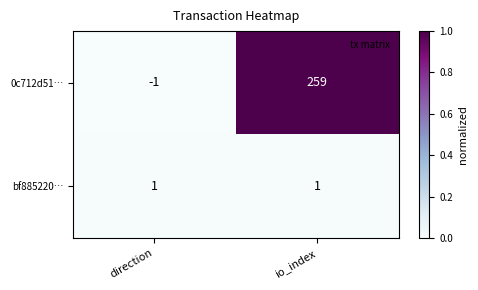

List the series in order of their peak value, lowest first.

bf885220…, 0c712d51…